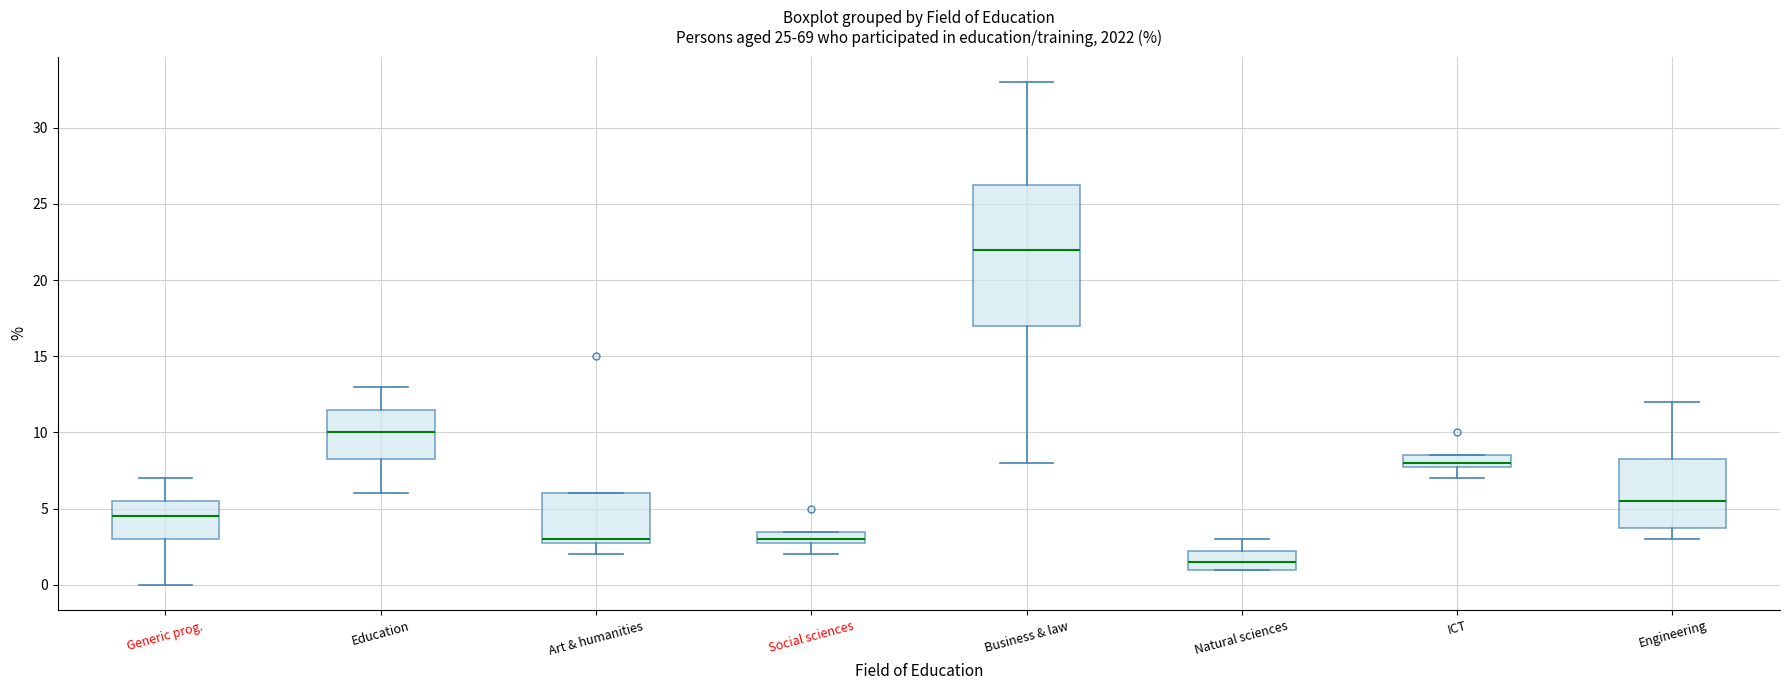

Which box is the tallest, from its lower edge to its upper edge?

Business & law